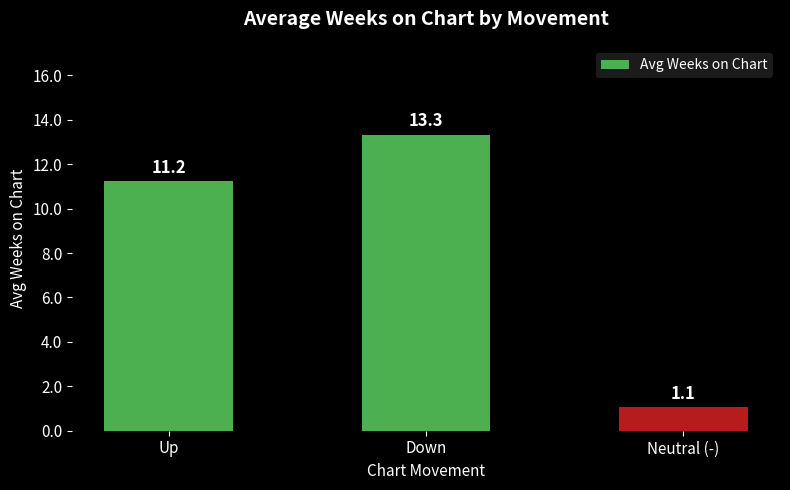

True or false: the data shows 11.2 at Up.

True